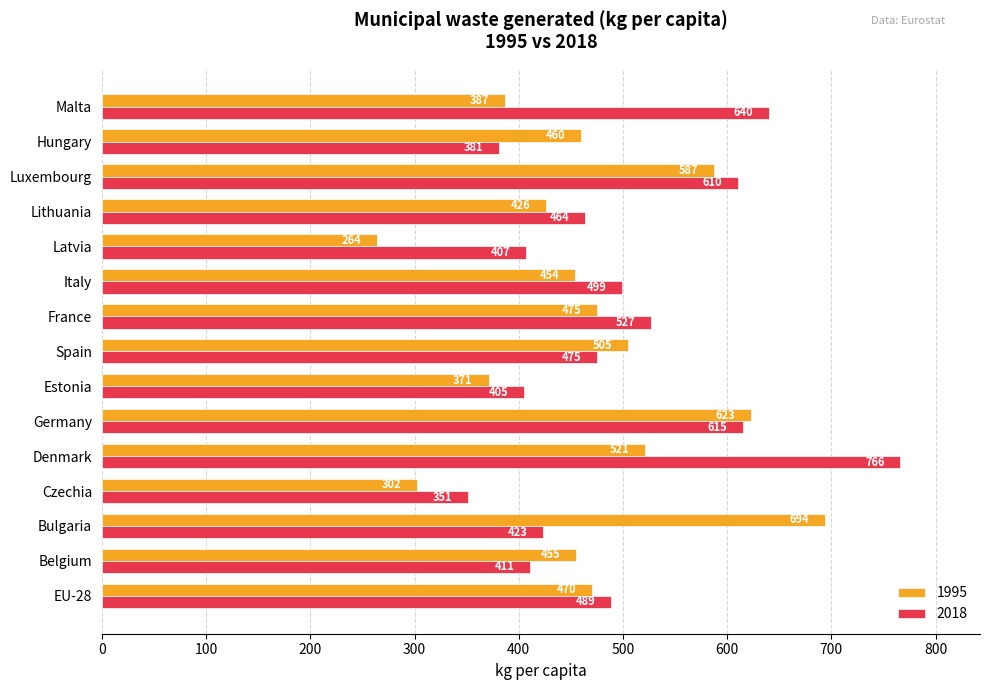

How many data points in 1995 are less than 460?

7